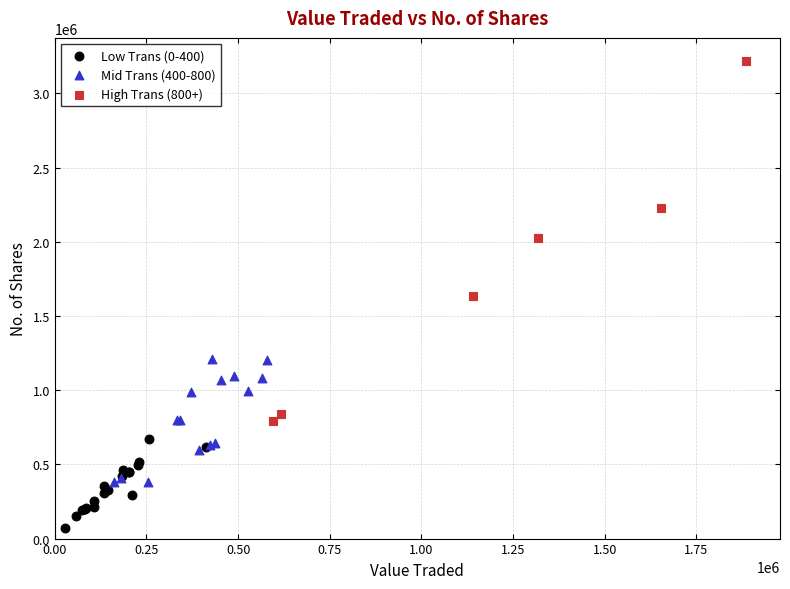

Which series has the widest spread of Y values?

High Trans (800+)